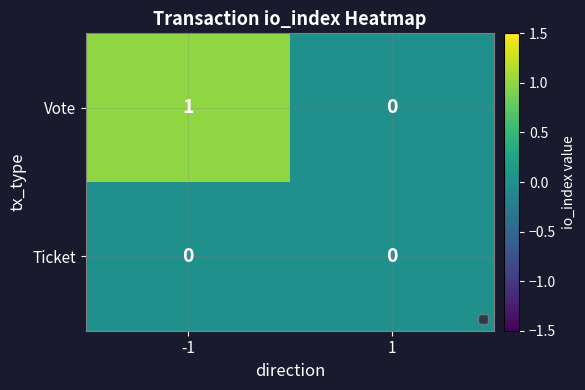

List the series in order of their peak value, lowest first.

Ticket, Vote